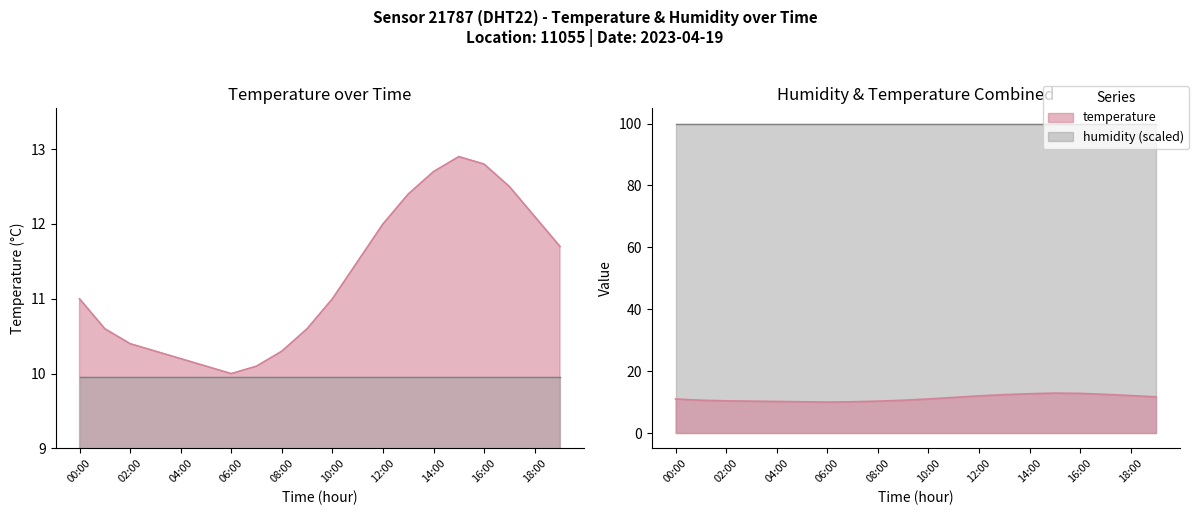

Which label corresponds to the smallest value in the chart?

06:00